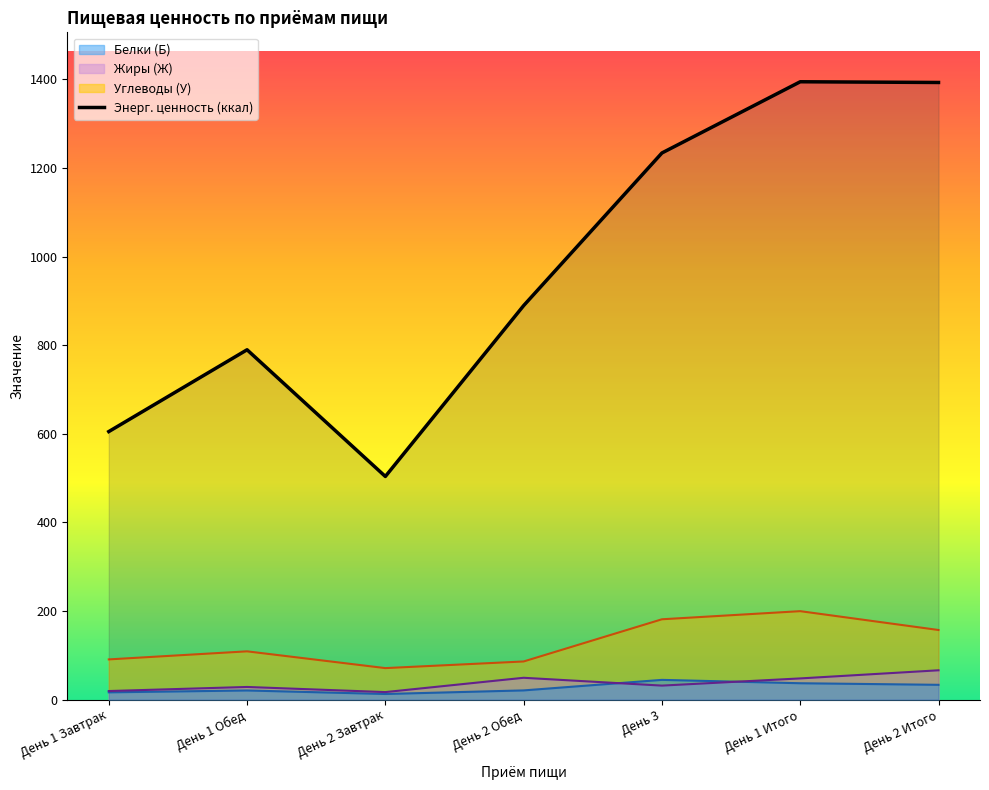

What is the label of the 4th point from the right?

День 2 Обед